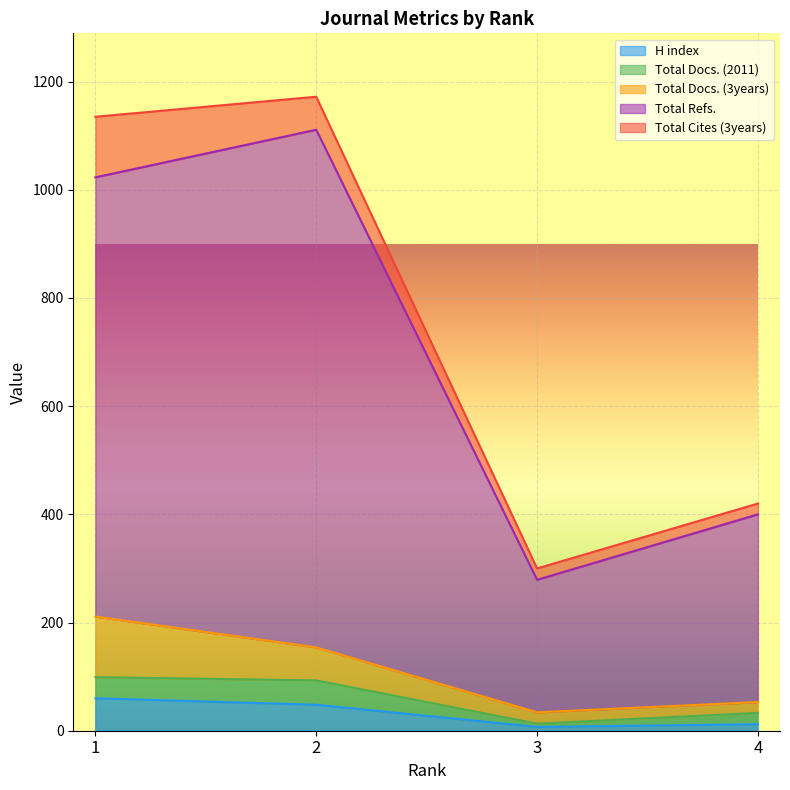

What is the minimum value shown in the chart?

6